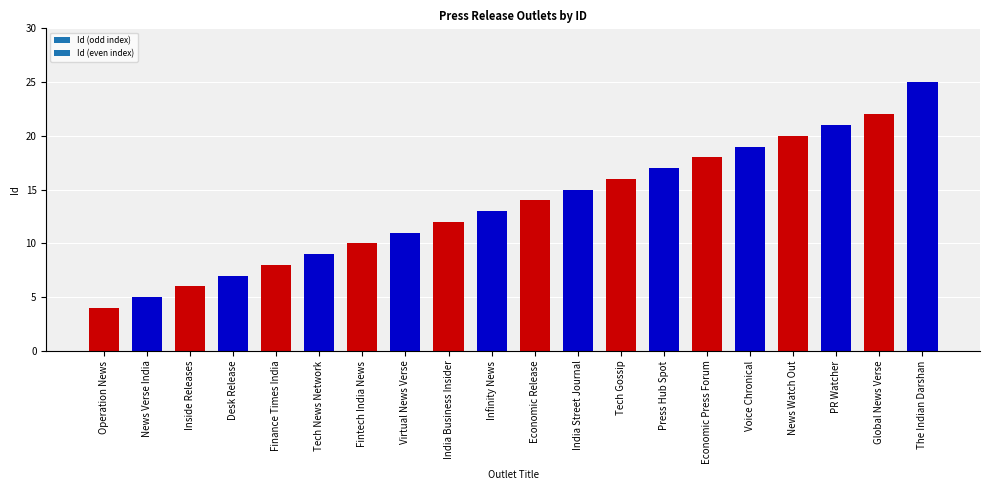

Are the bars grouped side by side (vs. stacked)?

No